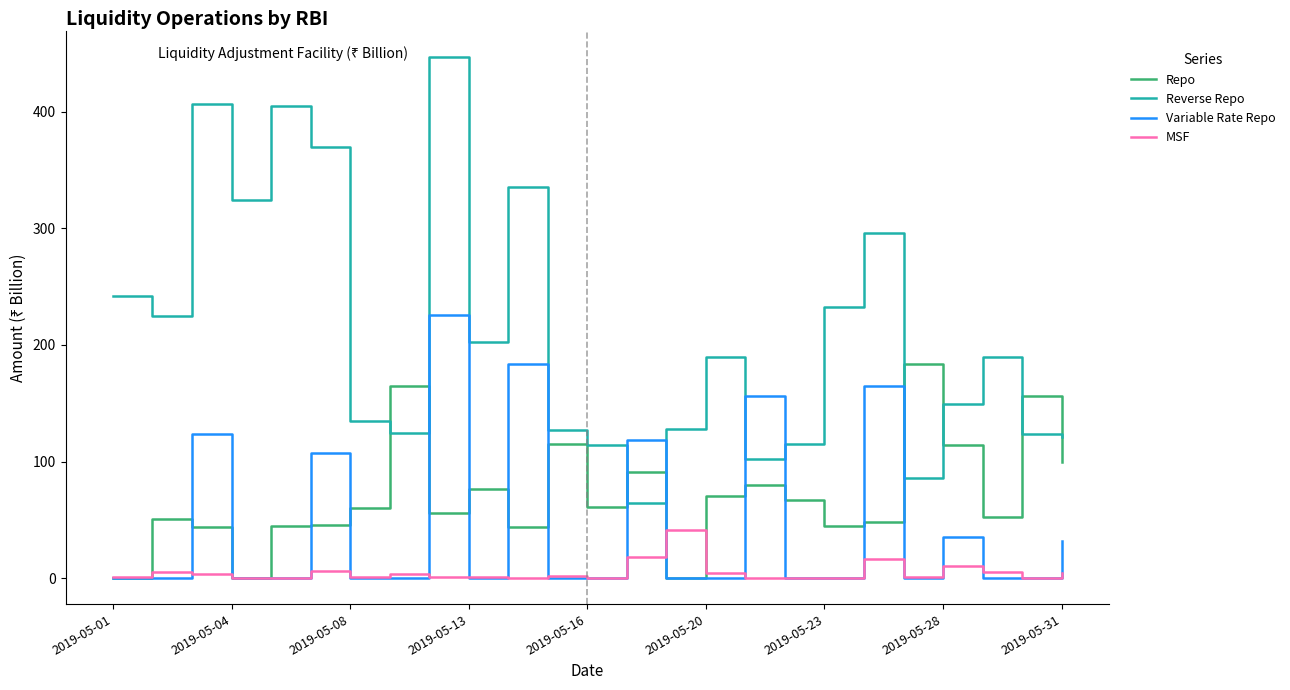

List the series in order of their peak value, lowest first.

MSF, Repo, Variable Rate Repo, Reverse Repo